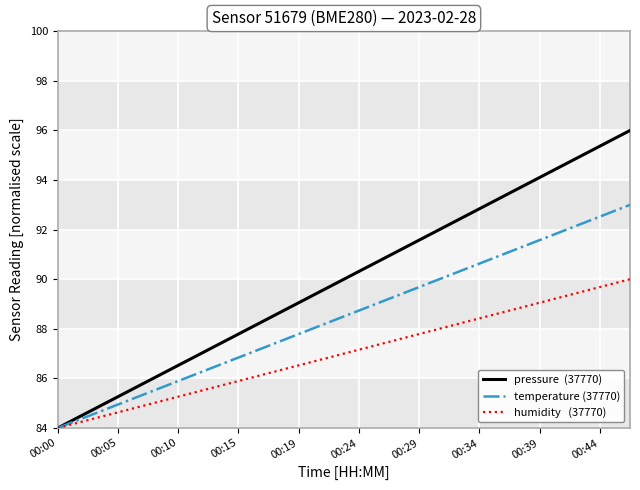

How many lines are shown in the chart?

3